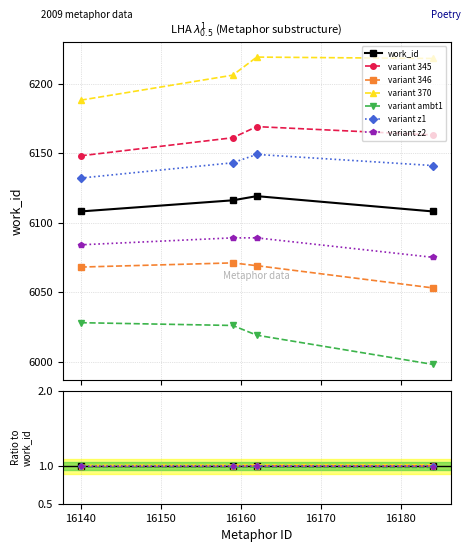

How many categories are shown in the chart?

4